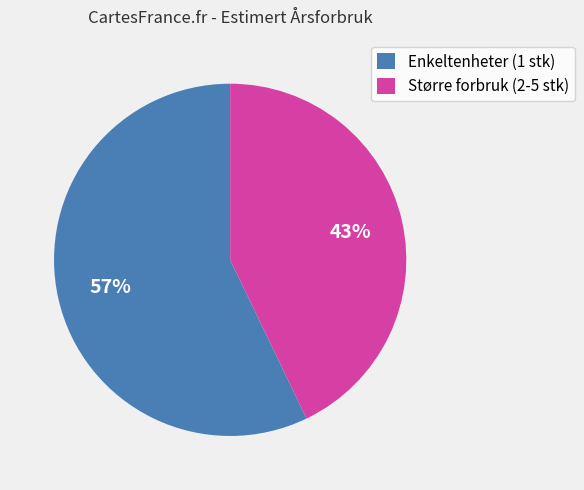

What is the smallest slice in the pie chart?

Større forbruk (2-5 stk)